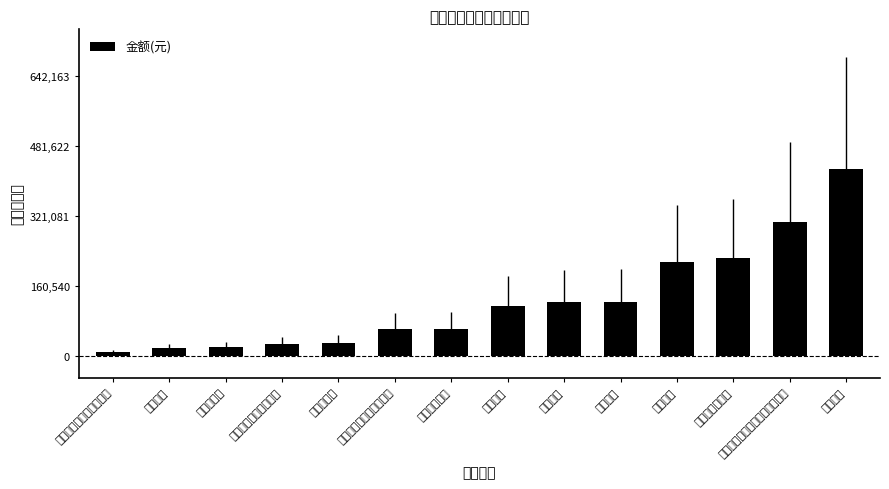

What is the ratio of the value at 砌筑工程 to the value at 楼地面装饰工程?

0.1